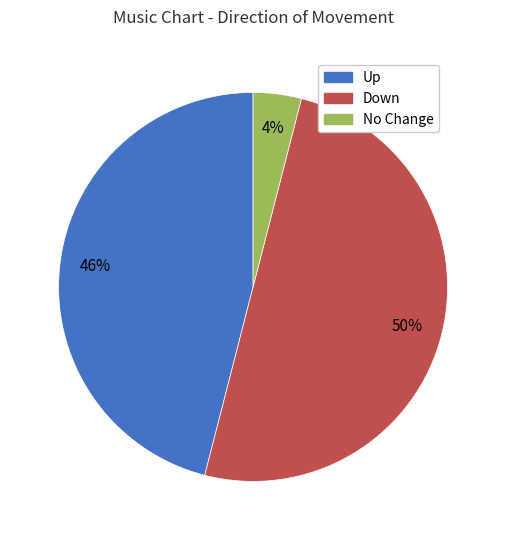

To the nearest percent, what is the average slice percentage?

33%